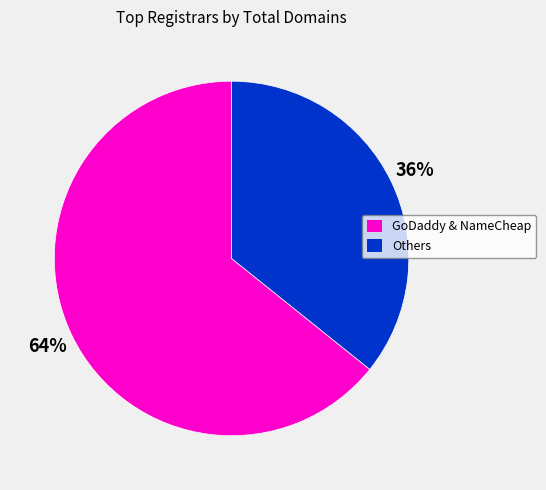

To the nearest percent, what is the average slice percentage?

50%